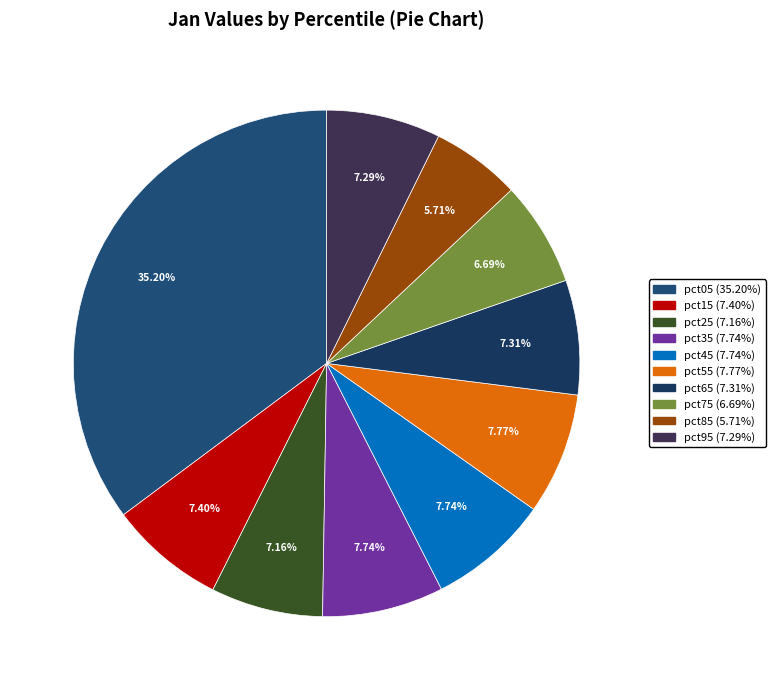

Which slice is the smallest?

pct85